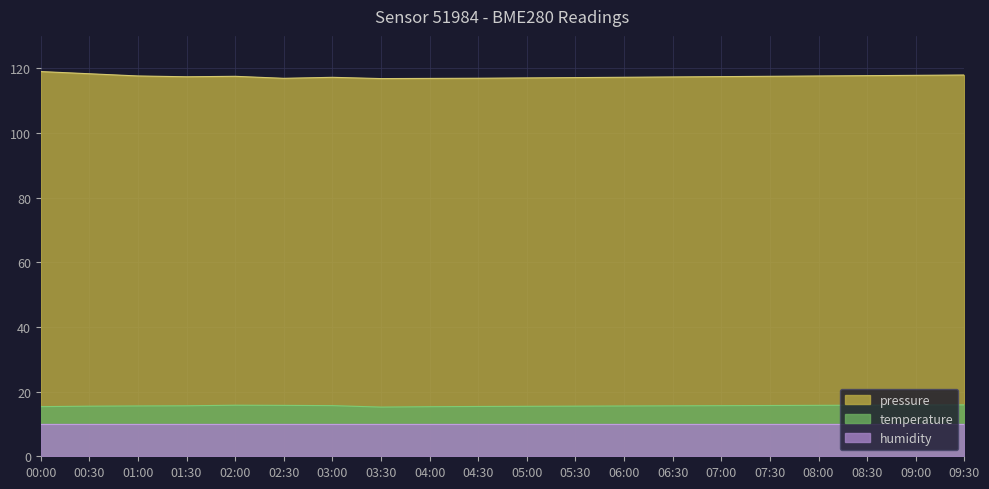

What is the value of the pressure point at the 19th from the left?

117.8